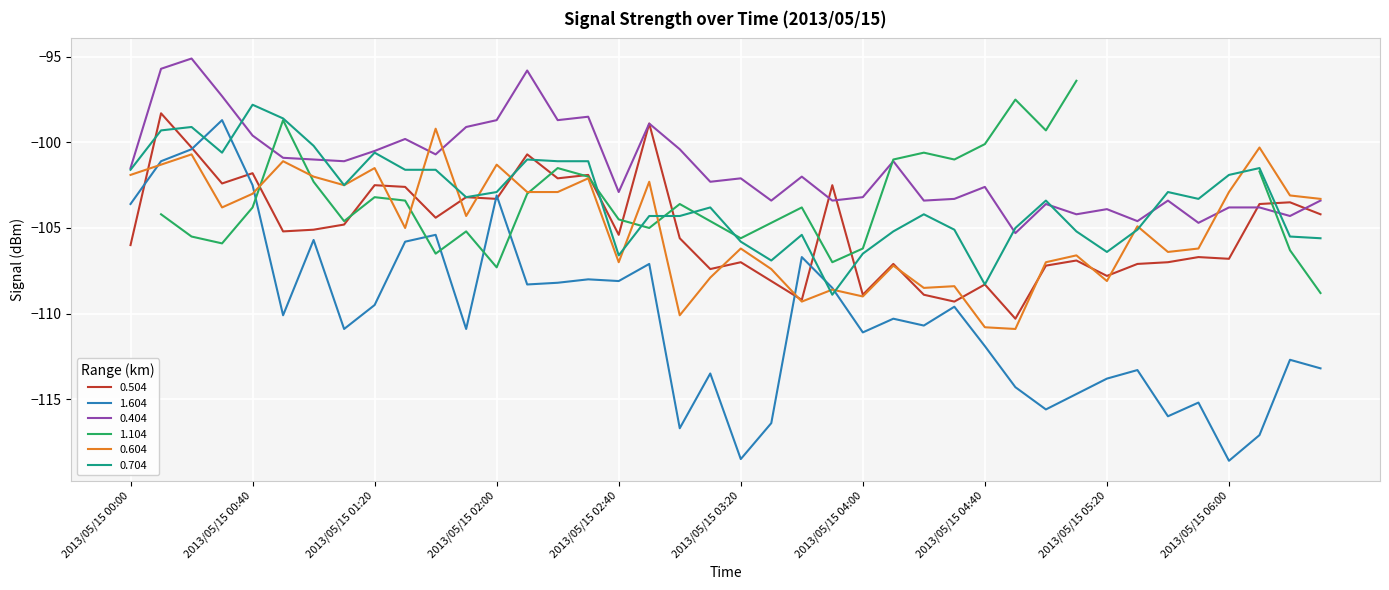

True or false: 1.604 has a value of -192.4 at 2013/05/15 04:50.

False